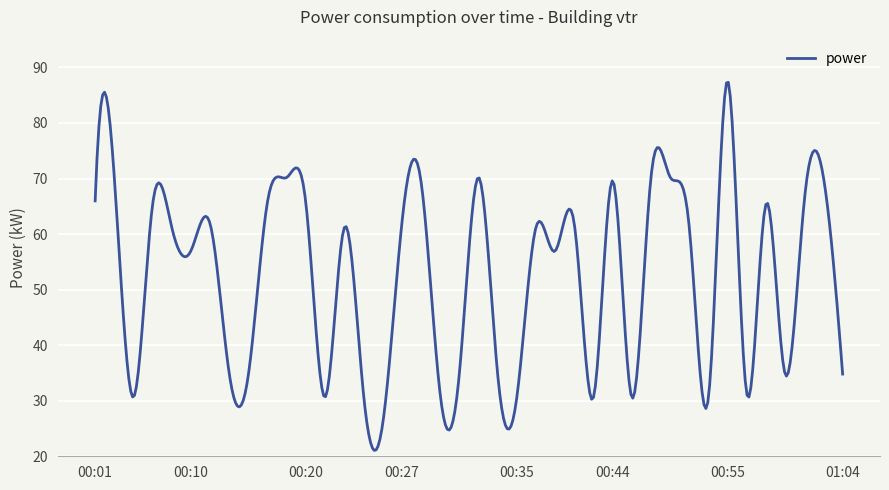

What is the difference between the maximum and minimum values?

66.3